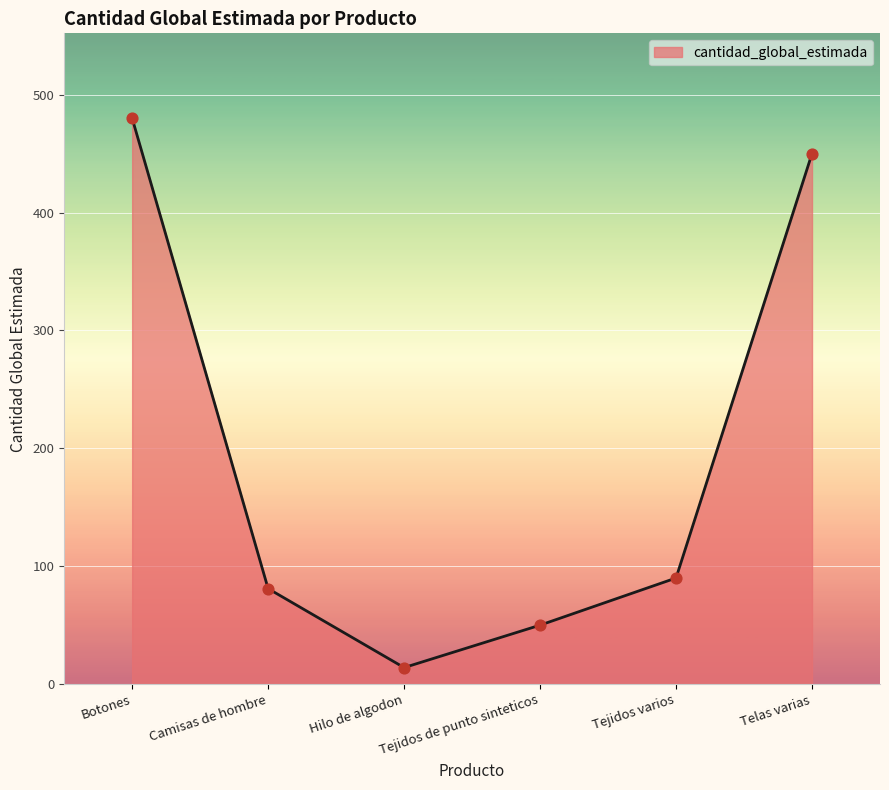

Which has a higher value, Hilo de algodon or Tejidos de punto sinteticos?

Tejidos de punto sinteticos